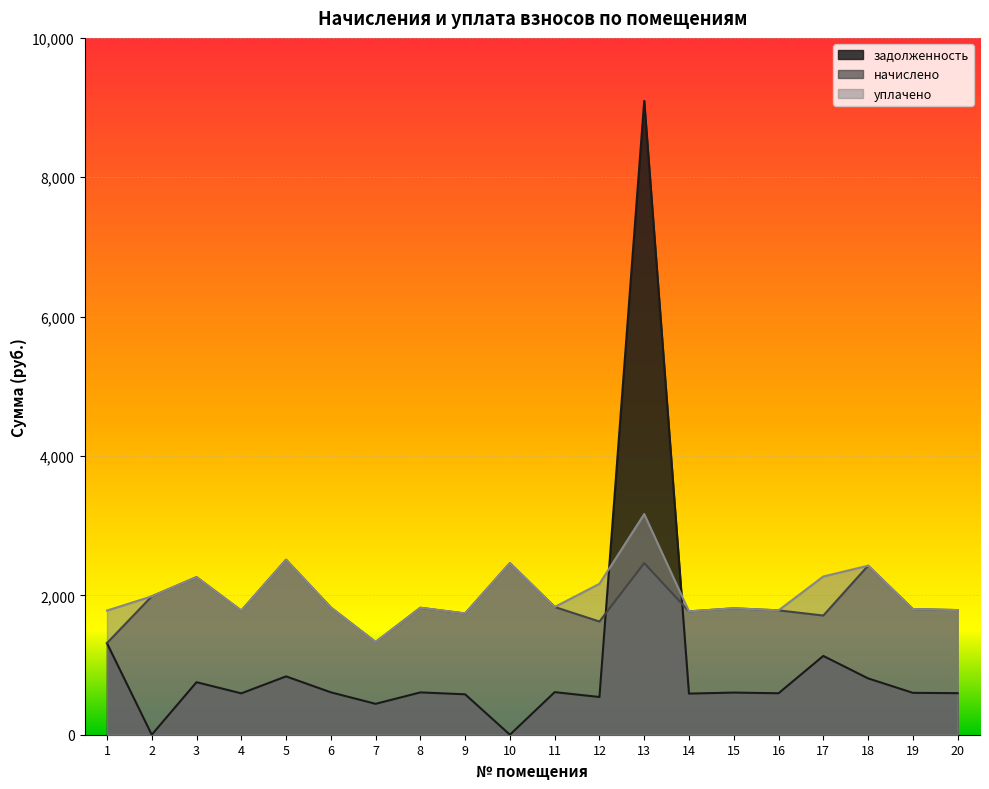

In уплачено, how many points are higher than both neighbors (excluding endpoints)?

7